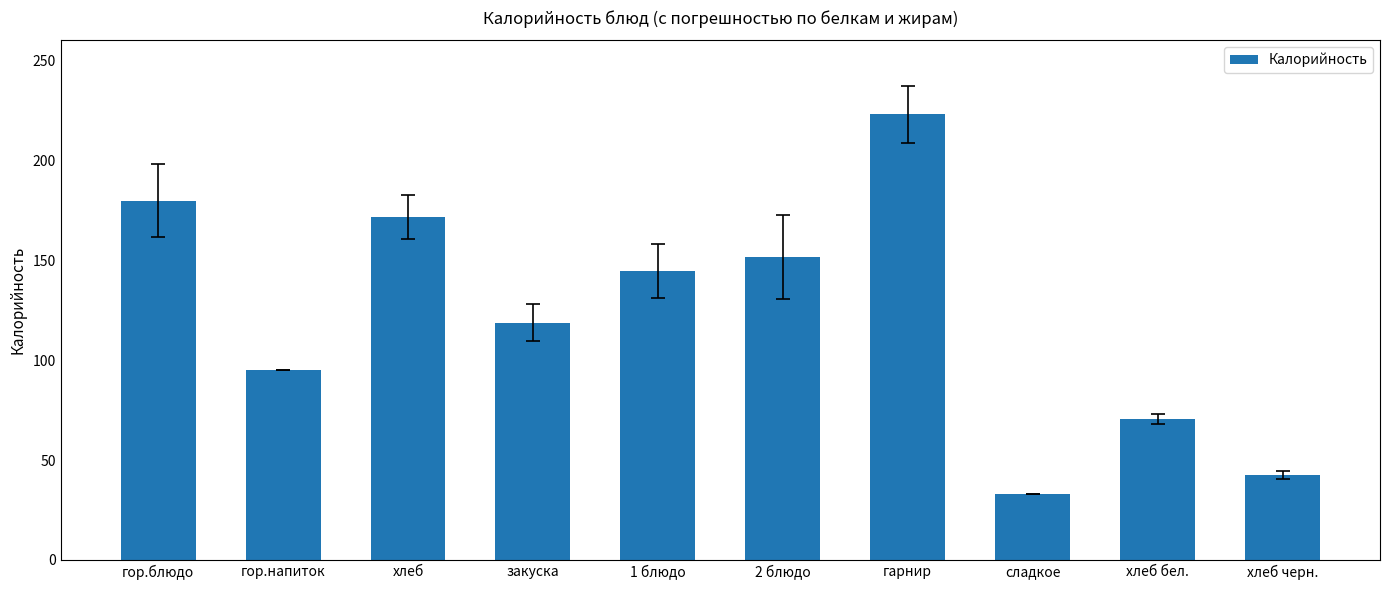

Which category has the lowest value across all series?

сладкое